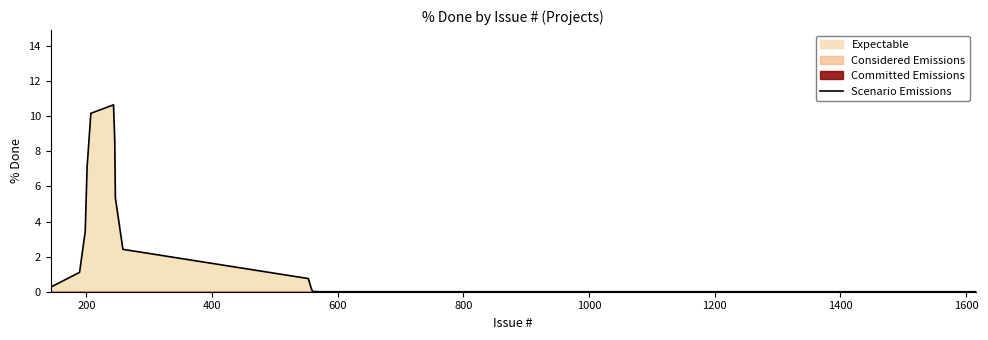

What is the average value?

1.4